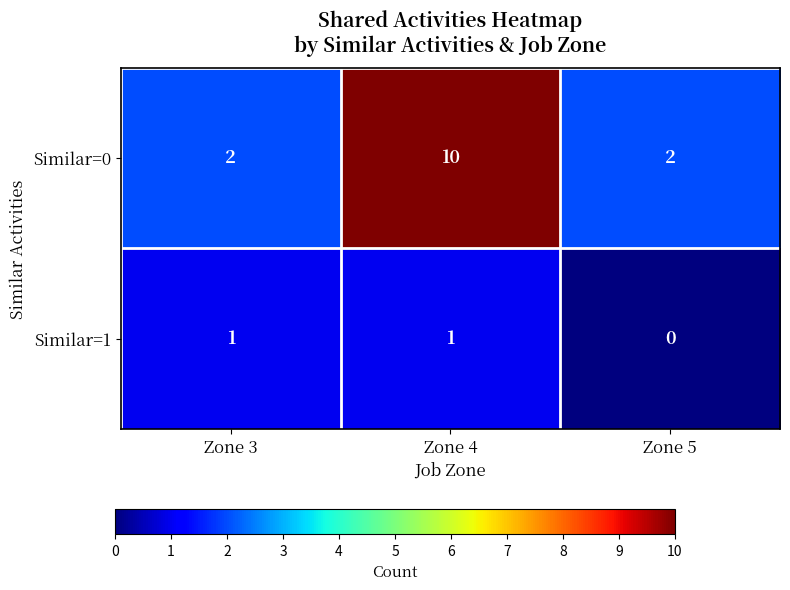

Which series changed the most between Zone 4 and Zone 5?

Similar=0